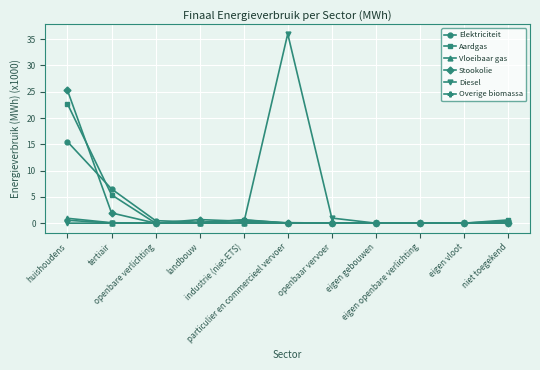

What is the approximate value of Diesel at particulier en commercieel vervoer?

36.0